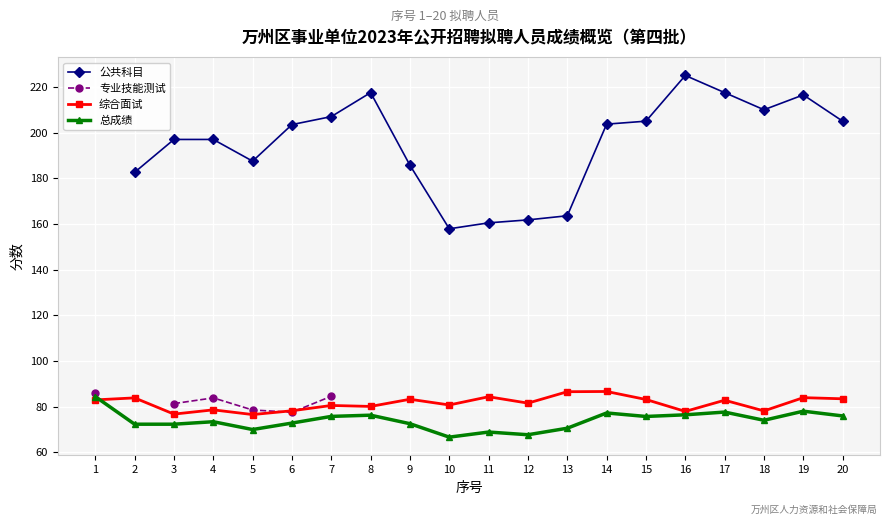

Is it true that 总成绩 equals 124.0 at 15?

False